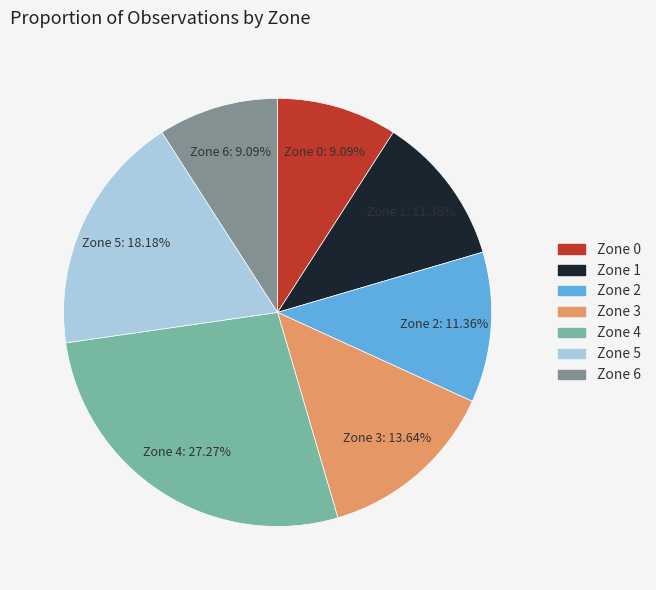

What is the largest slice in the pie chart?

Zone 4